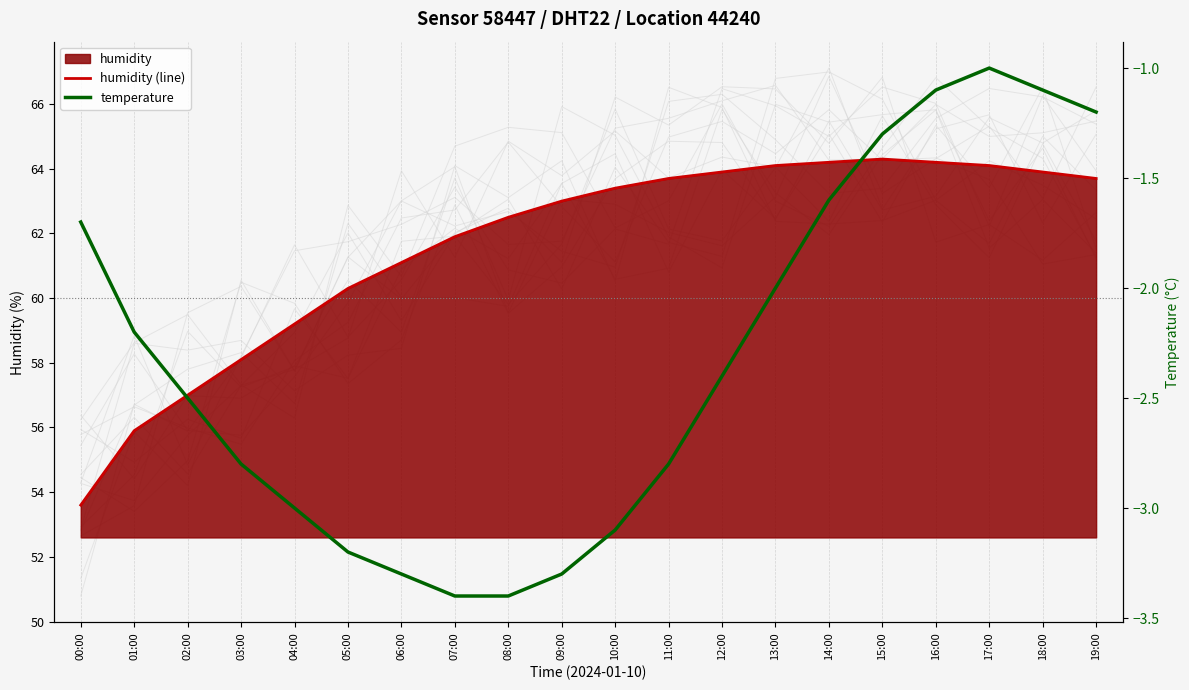

True or false: temperature and humidity (line) intersect in this chart.

False